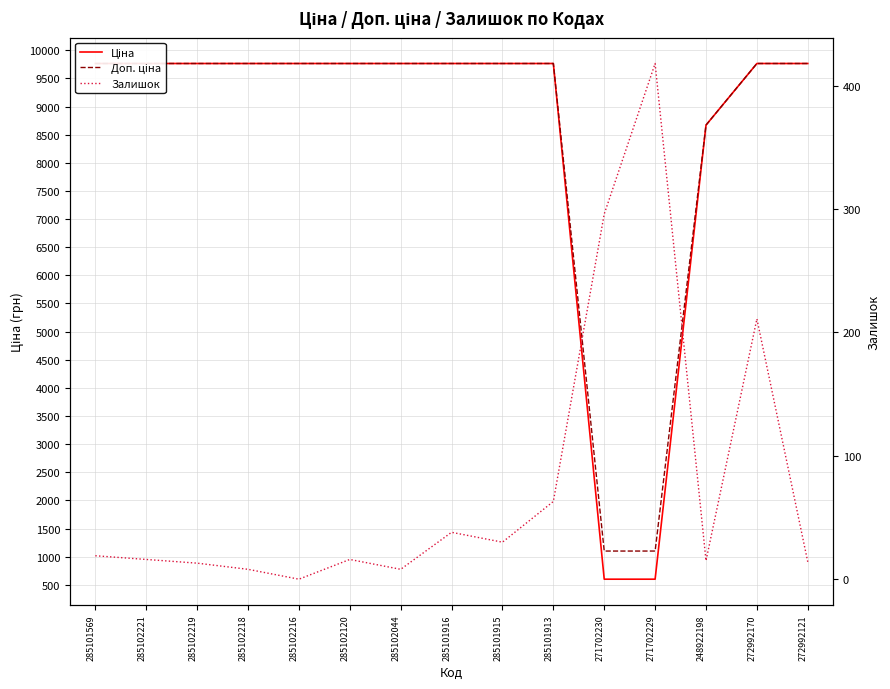

Rank the categories by Доп. ціна value from highest to lowest.

285101569, 285102221, 285102219, 285102218, 285102216, 285102120, 285102044, 285101916, 285101915, 285101913, 272992170, 272992121, 248922198, 271702230, 271702229